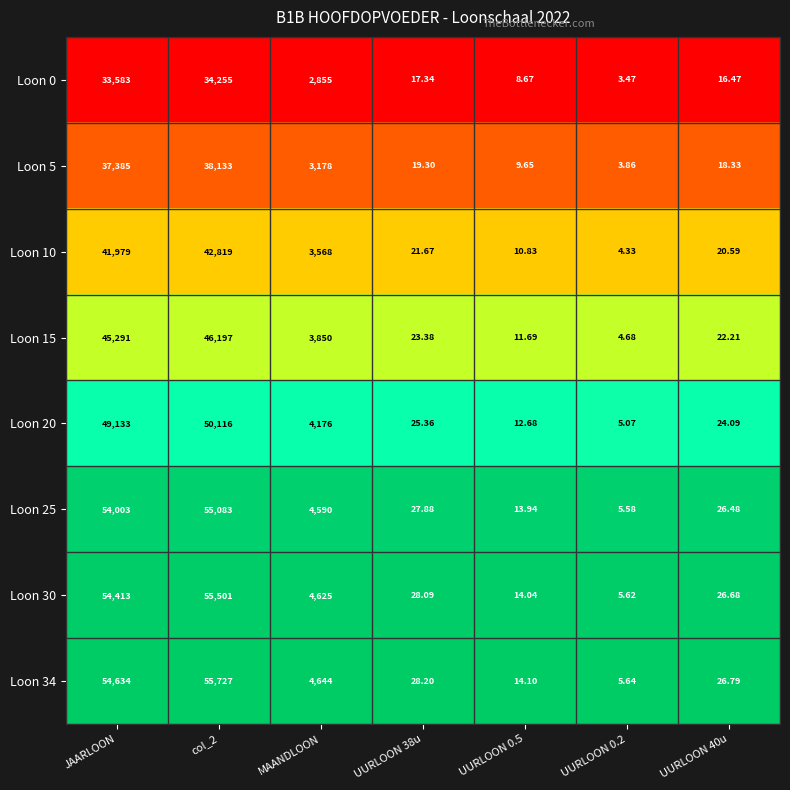

What is the total value across all series at MAANDLOON?

31486.0